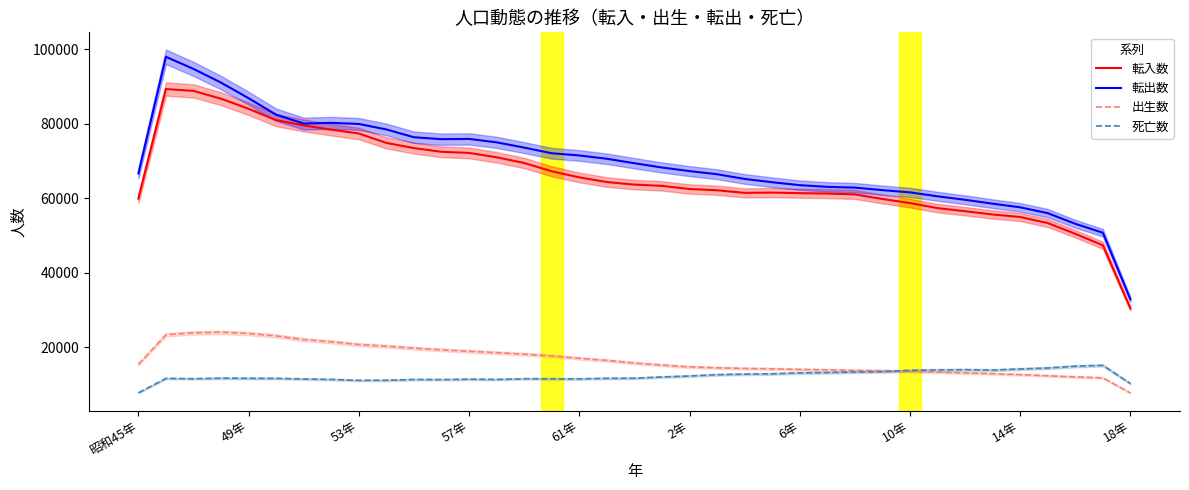

What is the sum of all 転入数 values?

2439831.7